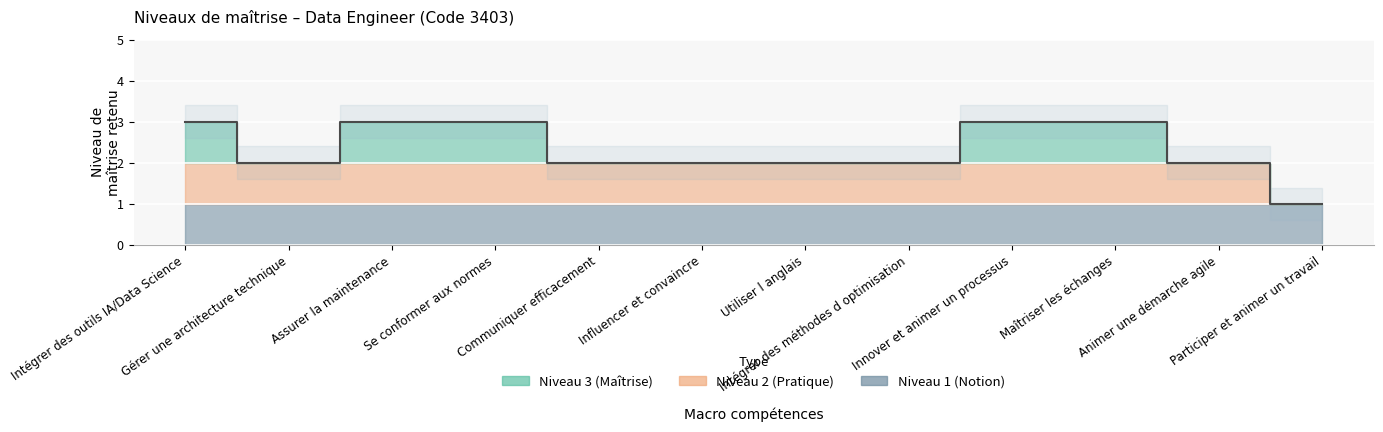

Count the number of categories in the chart.

12